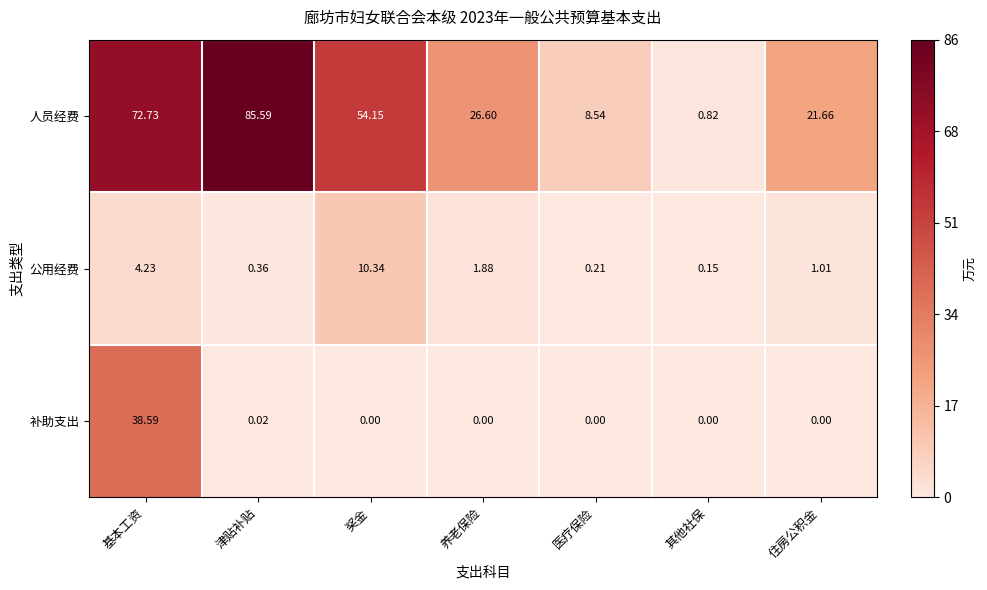

Which label corresponds to the largest value in the chart?

津贴补贴